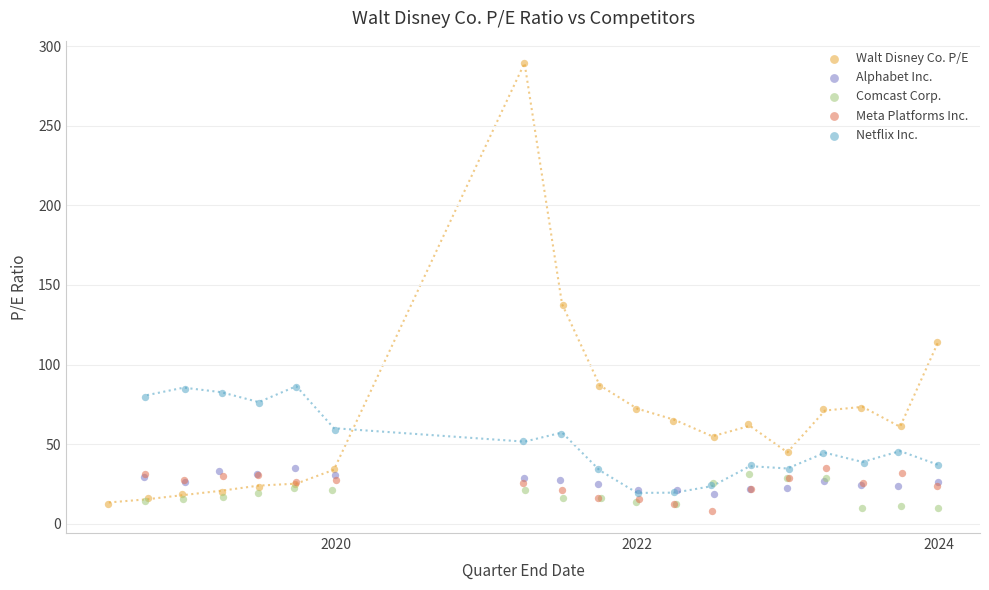

Which series reaches the maximum Y coordinate?

Walt Disney Co. P/E